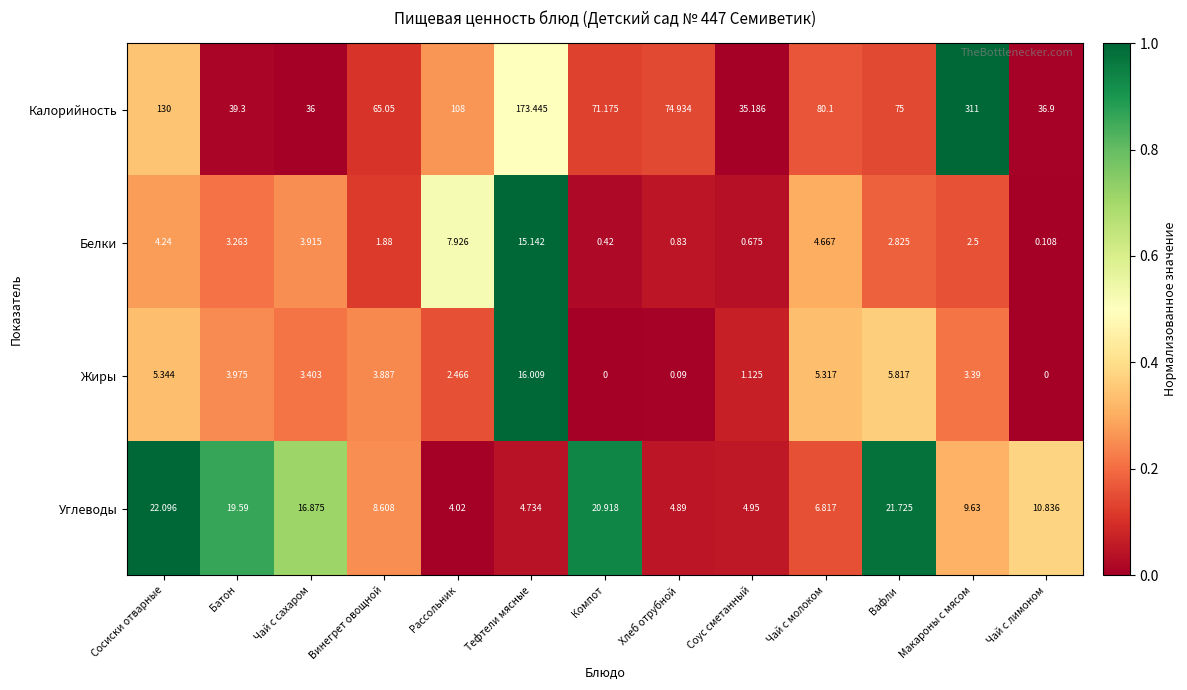

At which category is the sum across all series the highest?

Макароны с мясом